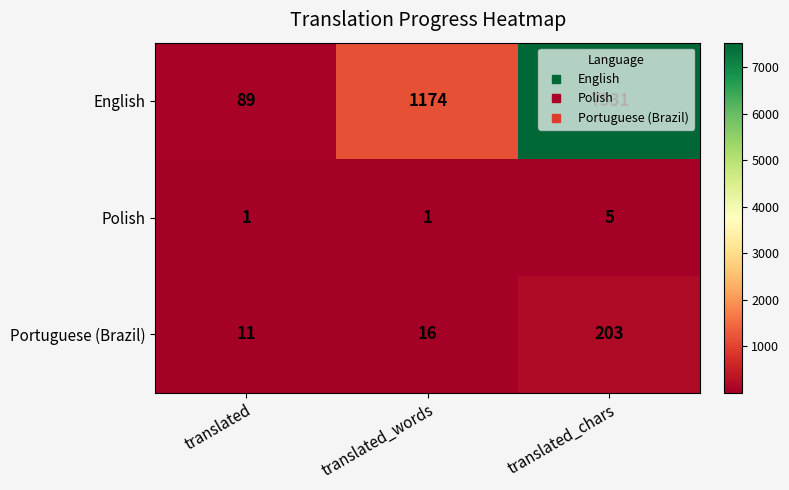

What is the sum of all Polish values?

7